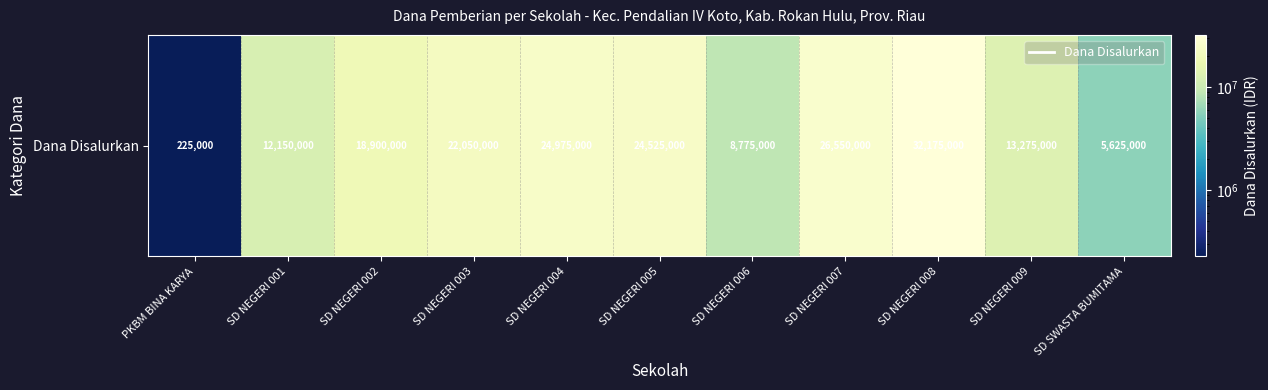

What is the greatest value displayed?

32175000